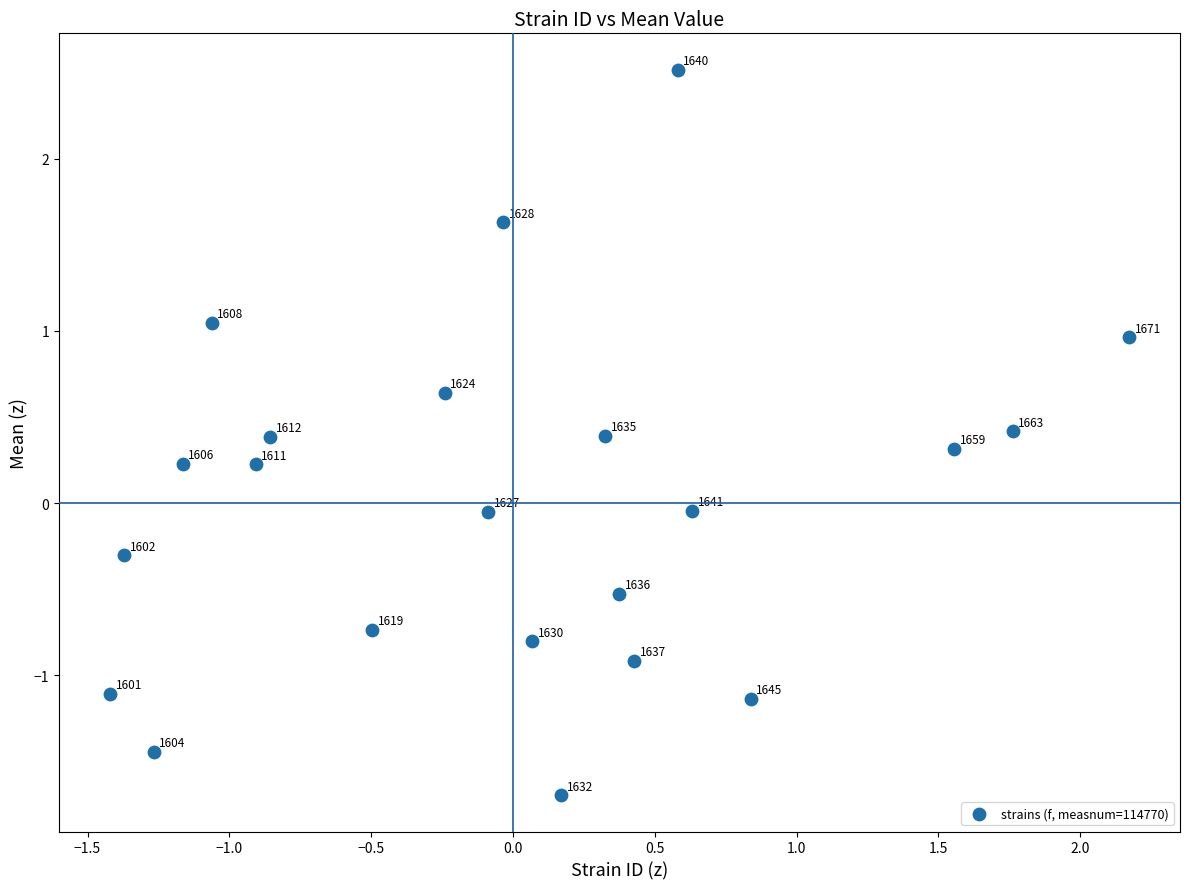

What is the range of X values (max minus min)?

3.6